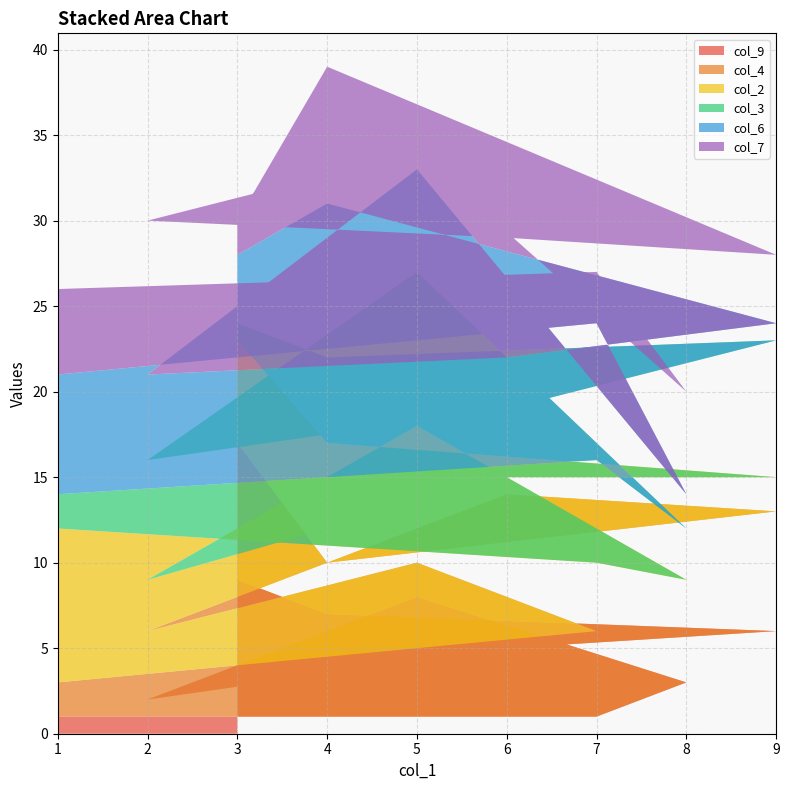

Reading right to left, list all the values displayed in this chart.

col_9: 3=9	4=7	9=6	6=5	2=2	5=8	8=3	7=1	1=1
col_4: 3=8	4=3	9=7	6=9	2=4	5=2	8=1	7=5	1=2
col_2: 3=6	4=7	9=2	6=1	2=3	5=8	8=5	7=4	1=9
col_3: 3=1	4=5	9=8	6=4	2=7	5=9	8=3	7=6	1=2
col_6: 3=4	4=9	9=1	6=3	2=5	5=6	8=2	7=8	1=7
col_7: 3=2	4=8	9=4	6=7	2=9	5=1	8=6	7=3	1=5